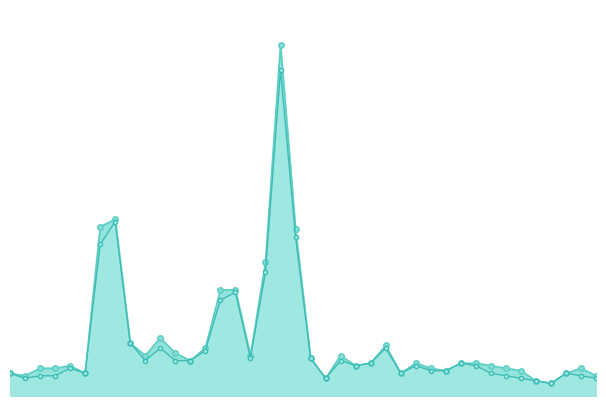

How many distinct data groups are displayed?

2